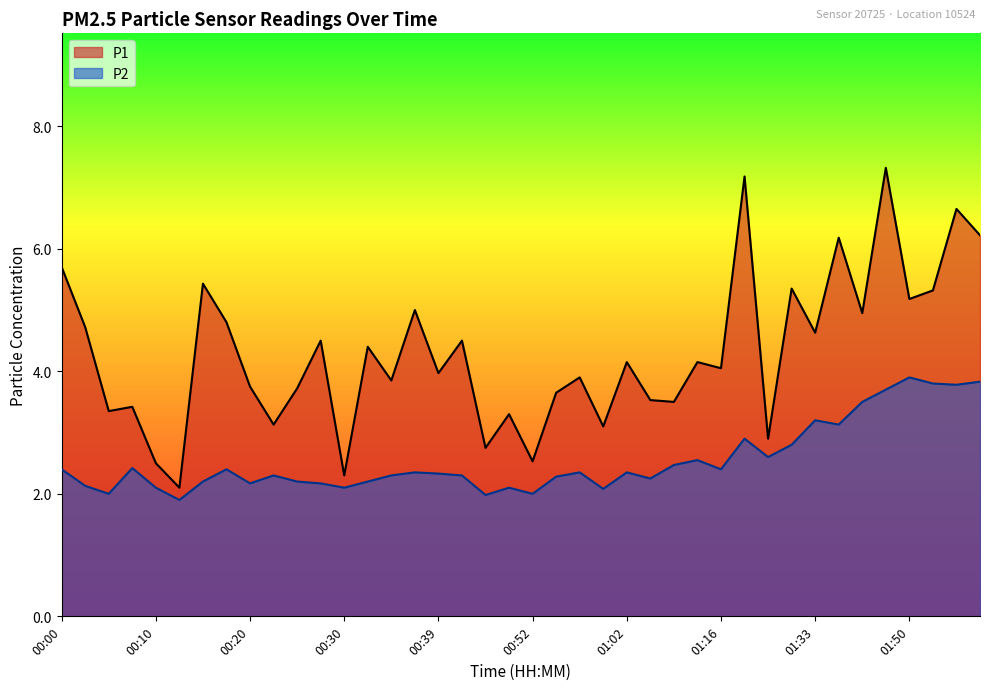

What is the label of the 28th point from the left?

01:14